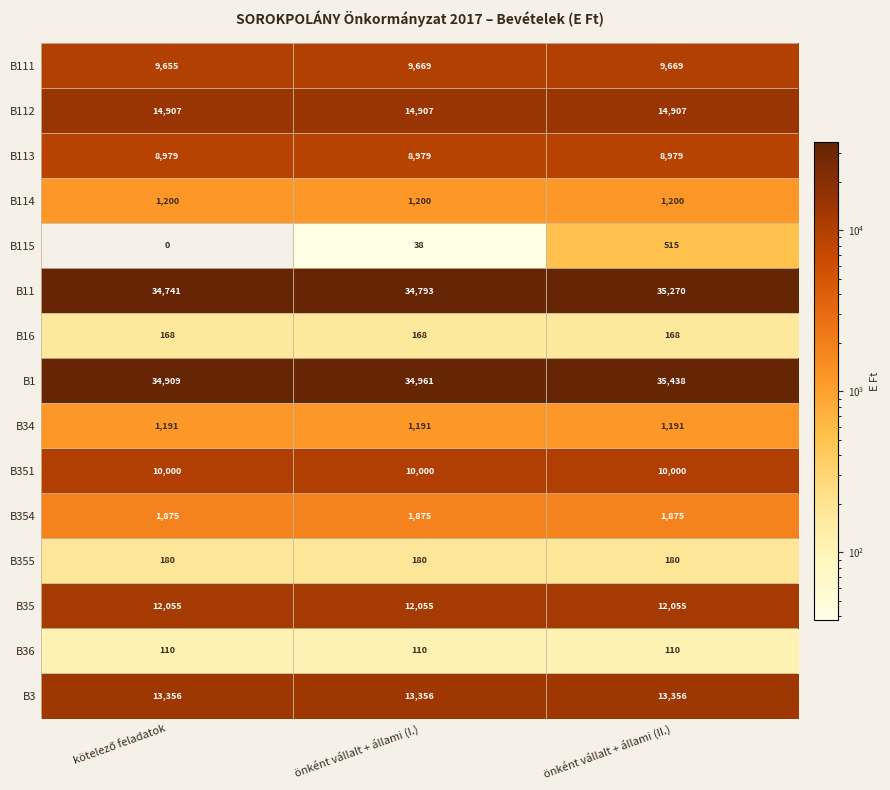

The value of B354 at önként vállalt + állami (I.) is 1875. True or false?

True